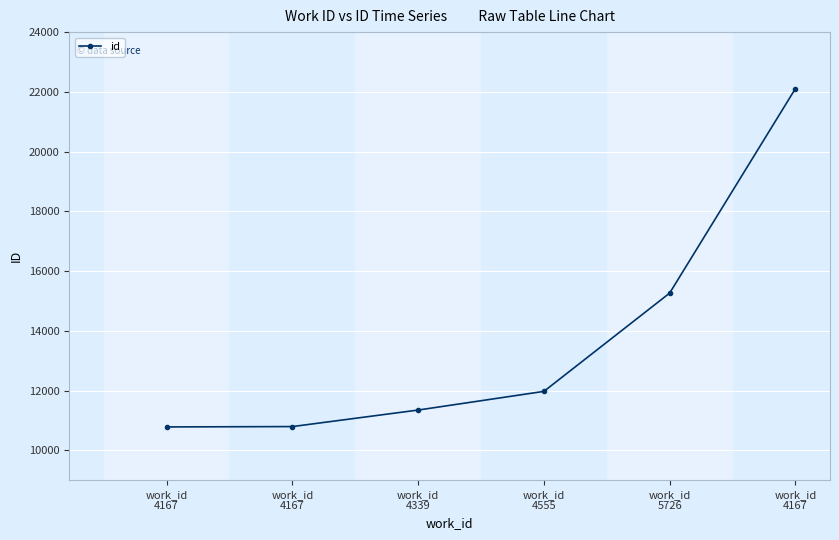

List the labels in order of value, largest first.

work_id
4167, work_id
5726, work_id
4555, work_id
4339, work_id
4167, work_id
4167